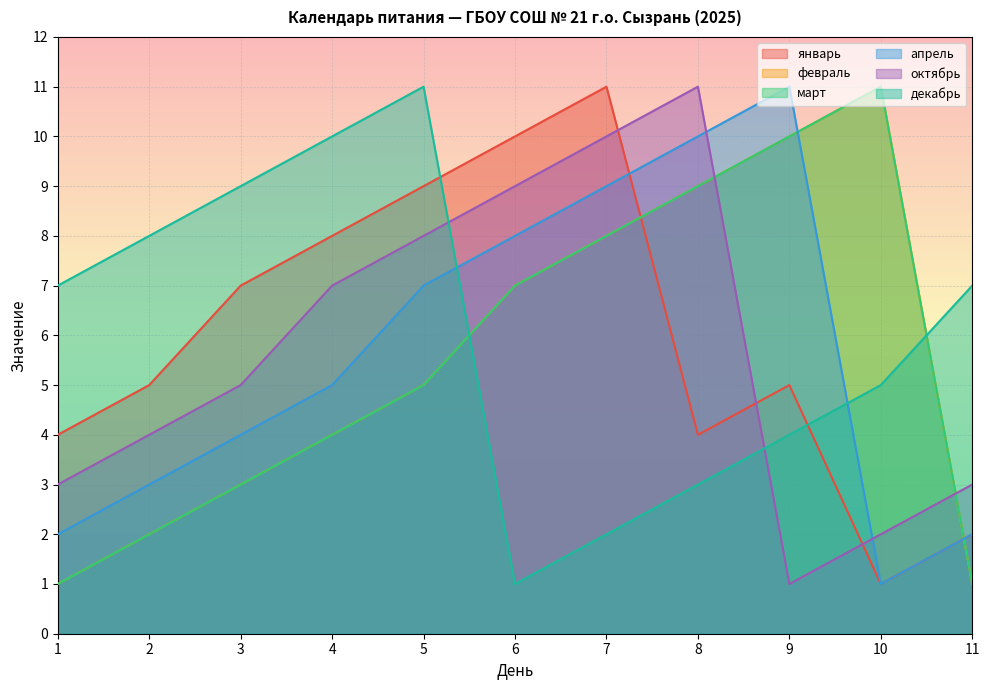

Where do февраль and январь first cross each other?

7 and 8